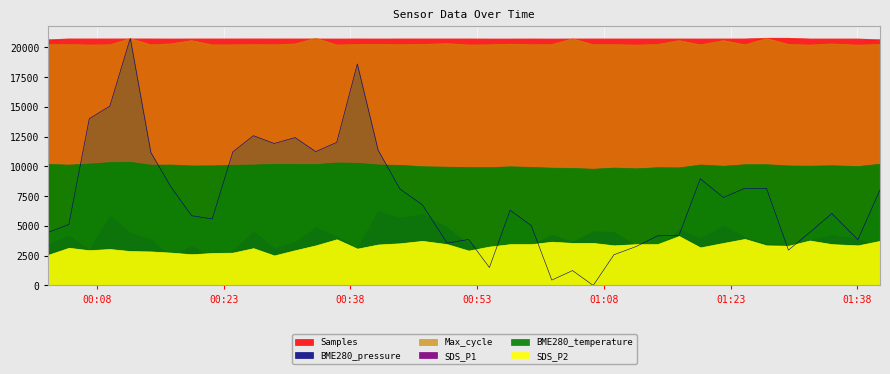

At which category does BME280_pressure reach its first local peak?

2022/10/15 00:11:57